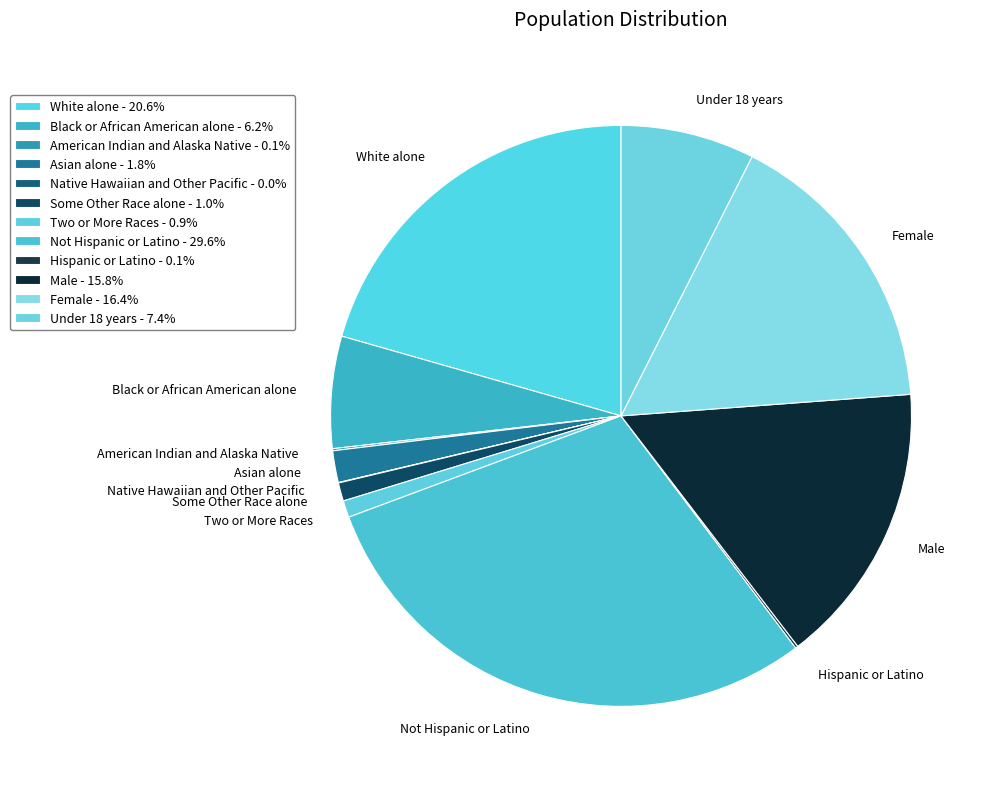

Is the sum of Asian alone and White alone greater than half?

No